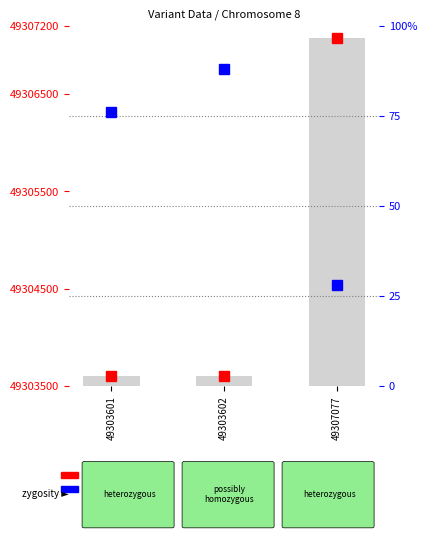

What is the difference between the maximum and second lowest values?

3475